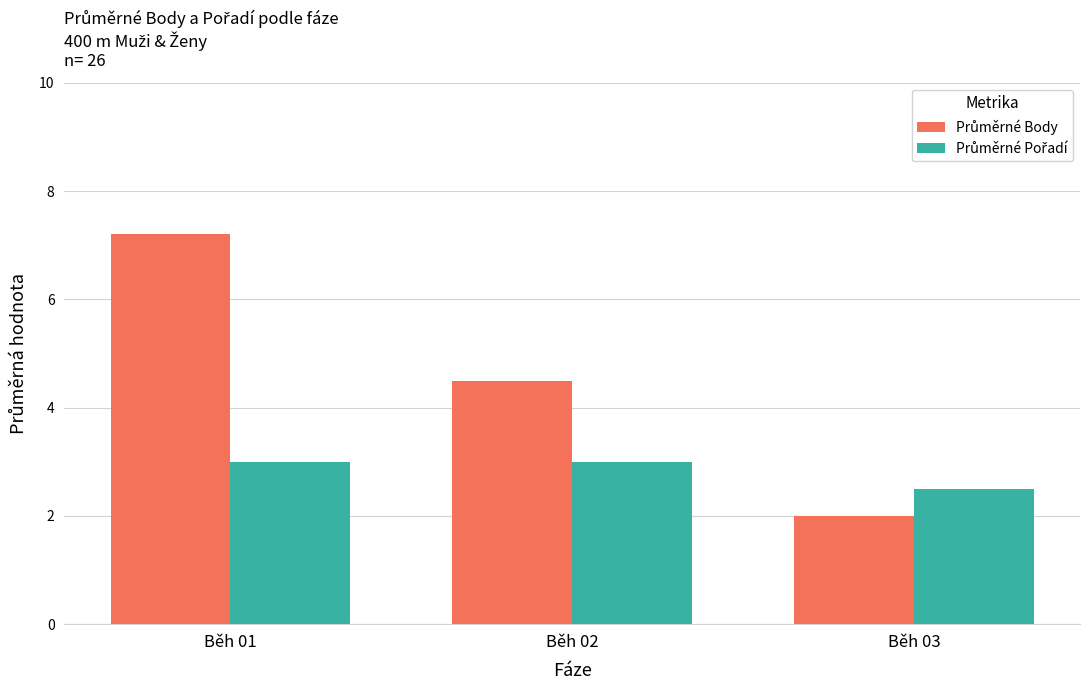

What is the smallest value displayed?

2.0